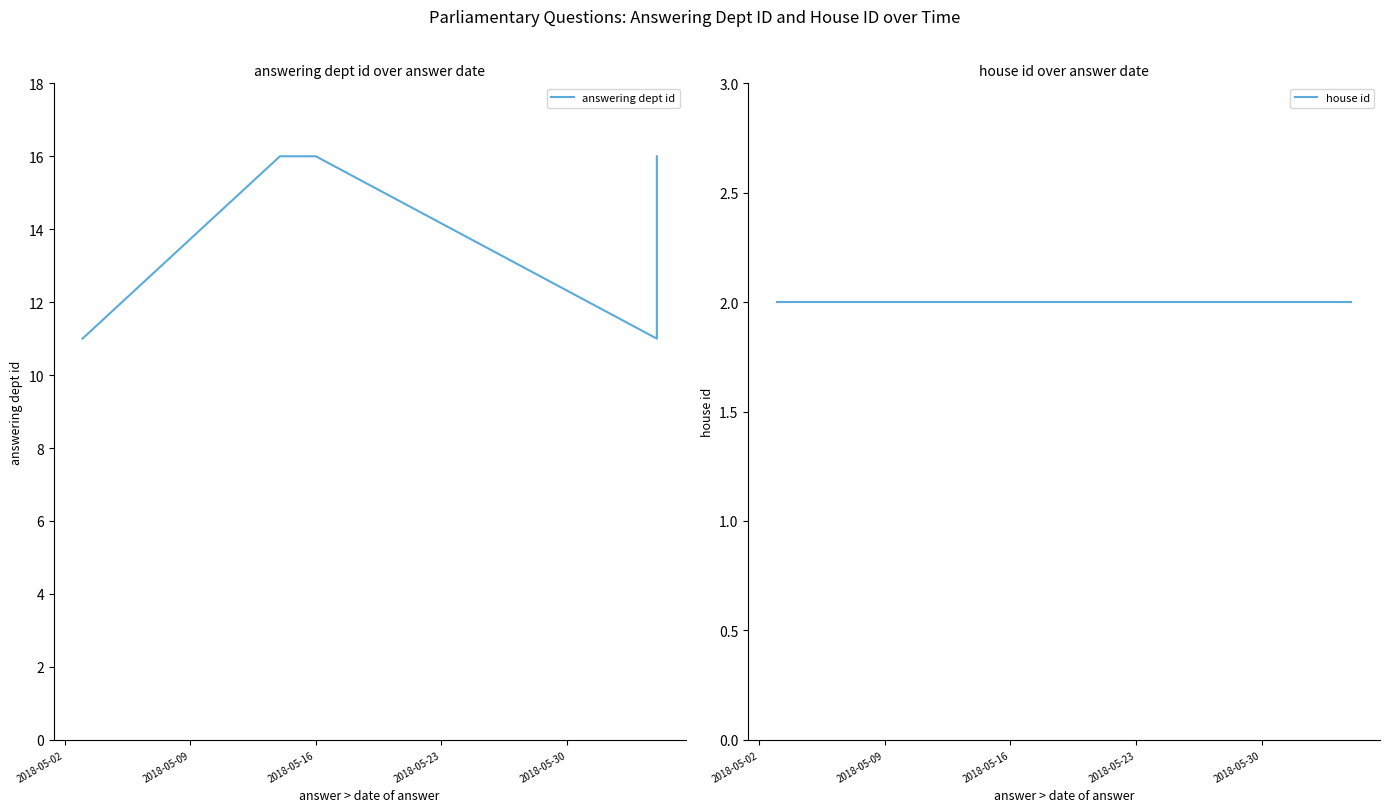

Reading left to right, what are all the values shown in this chart?

answering dept id: 11	16	16	16	11	11	11	11	11	16
house id: 2	2	2	2	2	2	2	2	2	2